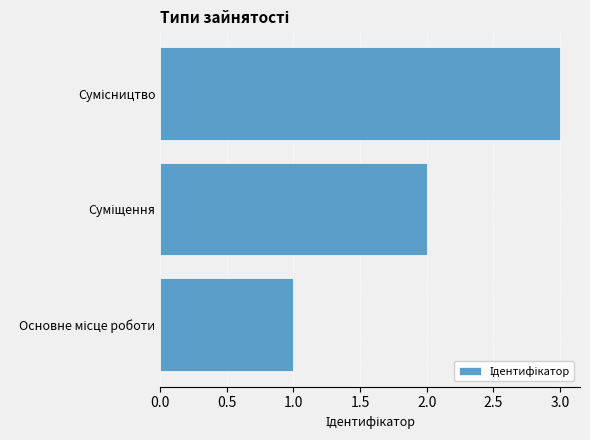

What is the maximum value shown in the chart?

3